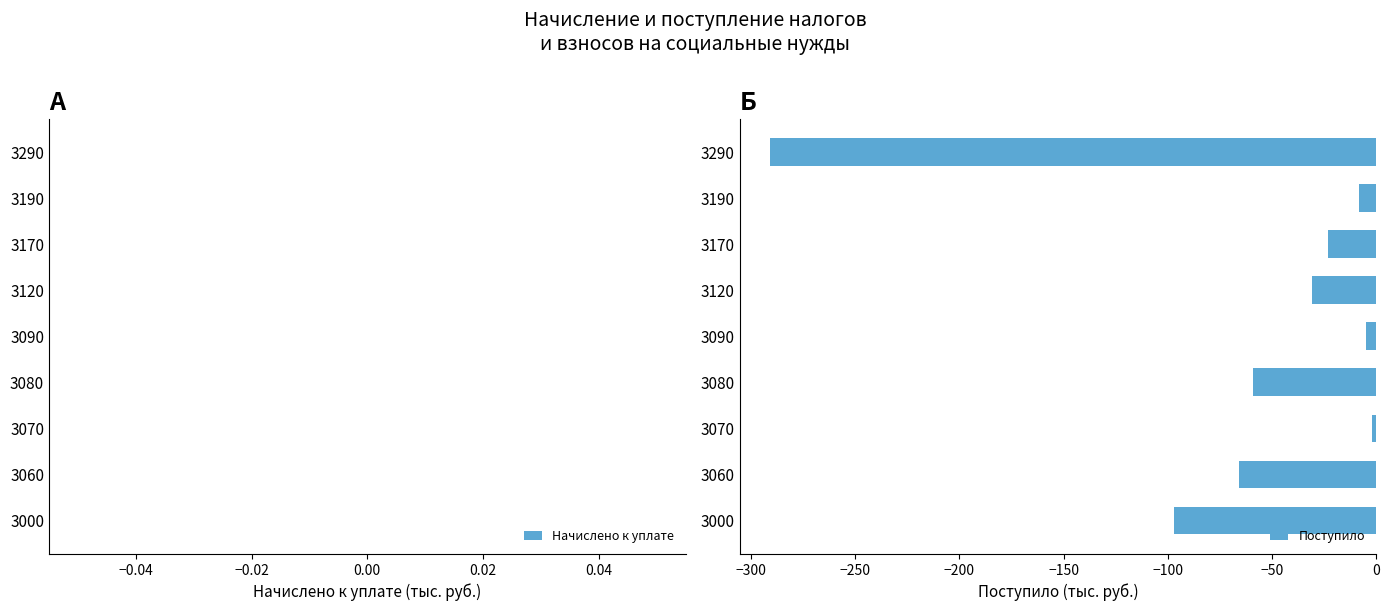

Where is the data nearest to the value -146?

3000